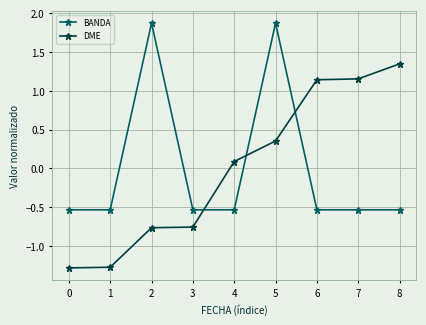

Between which two adjacent categories do DME and BANDA first intersect?

3 and 4